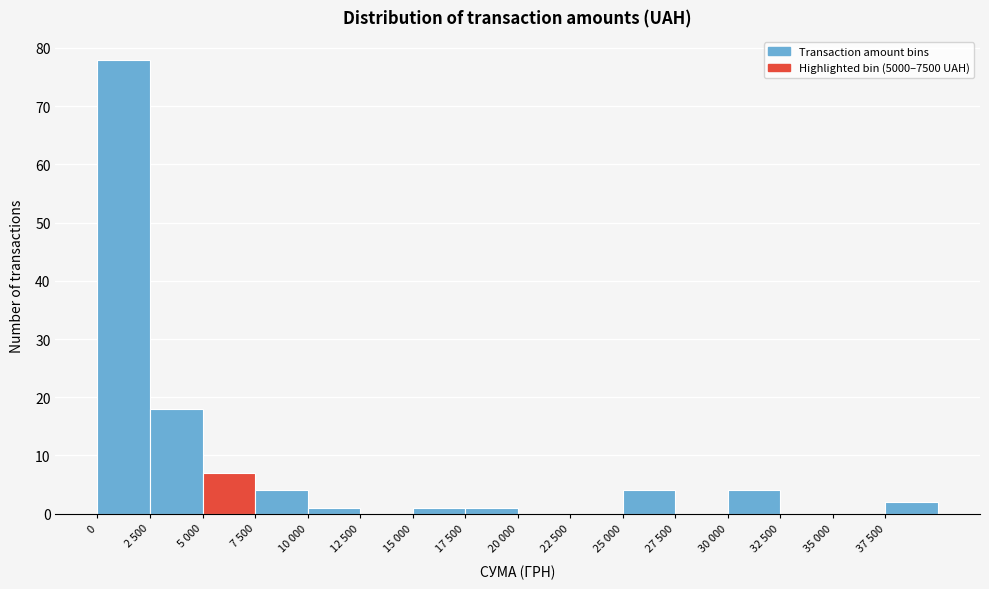

Reading left to right, transcribe all the data shown in this chart.

0=78	2 500=18	5 000=7	7 500=4	10 000=1	12 500=0	15 000=1	17 500=1	20 000=0	22 500=0	25 000=4	27 500=0	30 000=4	32 500=0	35 000=0	37 500=2